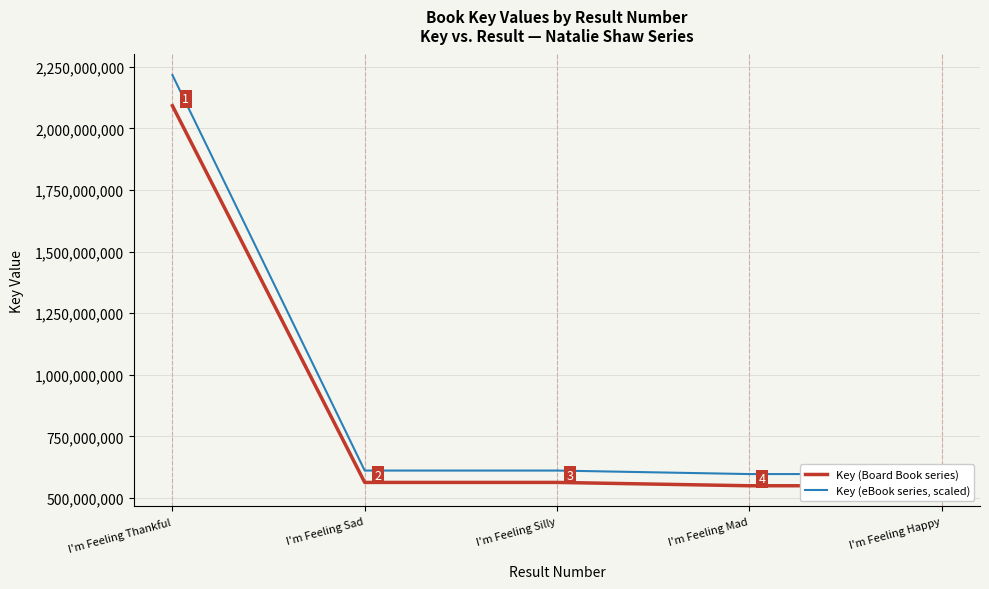

At how many categories does at least one series exceed 941299980?

1